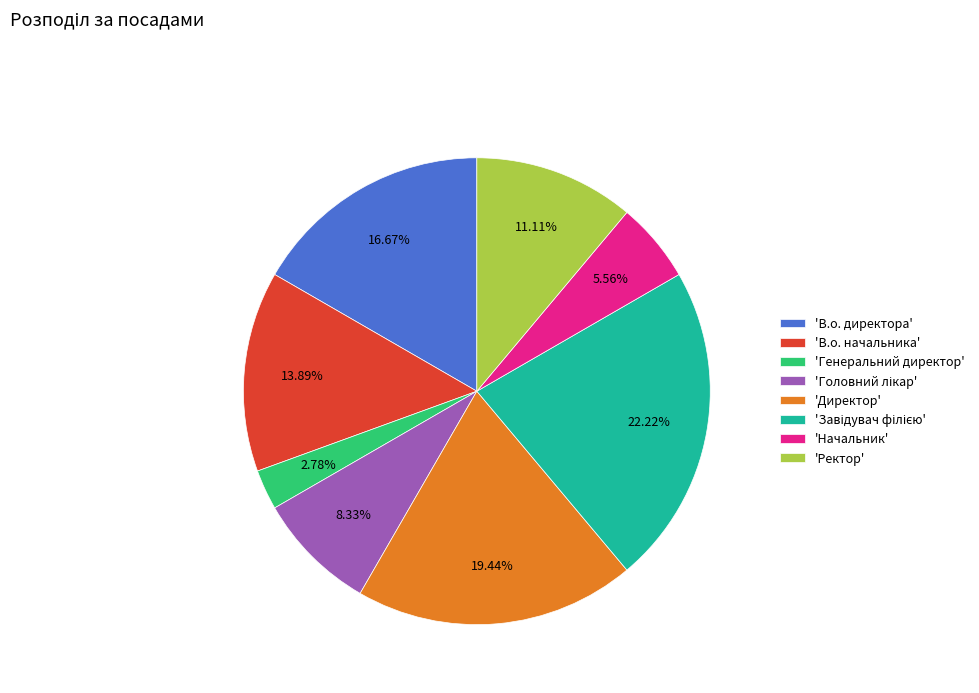

How many slices are in this pie chart?

8